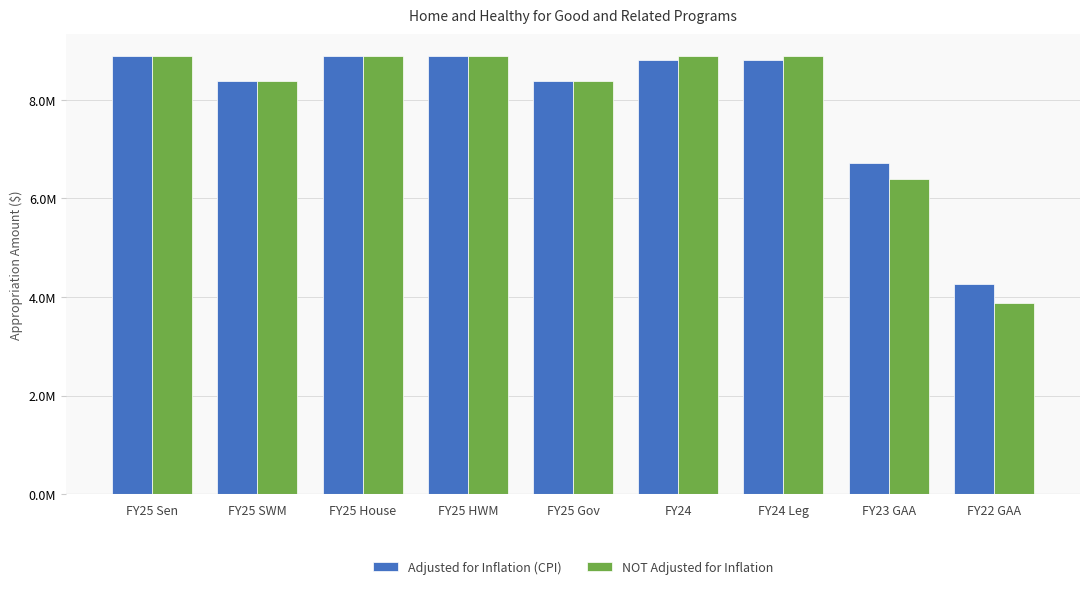

What are all the series names shown in the legend?

Adjusted for Inflation (CPI), NOT Adjusted for Inflation